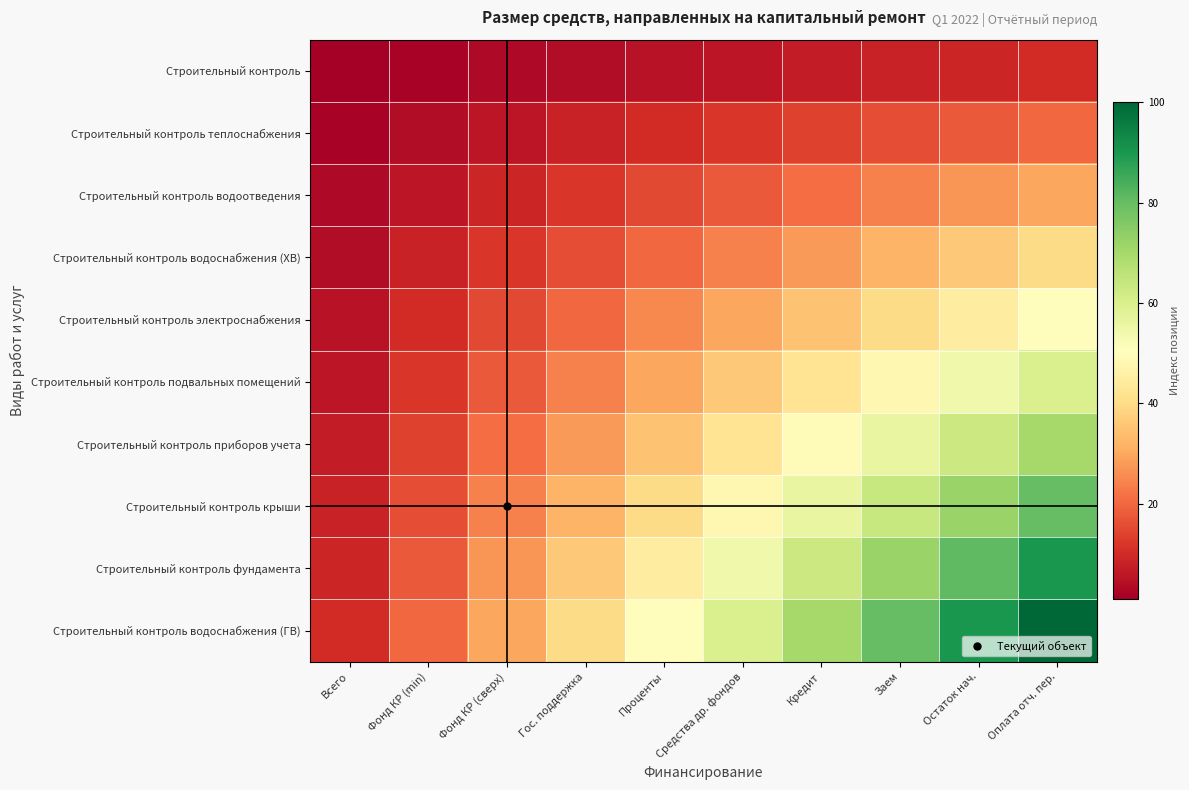

Reading left to right, extract all data points from this chart.

Строительный контроль: Всего=1	Фонд КР (min)=2	Фонд КР (сверх)=3	Гос. поддержка=4	Проценты=5	Средства др. фондов=6	Кредит=7	Заем=8	Остаток нач.=9	Оплата отч. пер.=10
Строительный контроль теплоснабжения: Всего=2	Фонд КР (min)=4	Фонд КР (сверх)=6	Гос. поддержка=8	Проценты=10	Средства др. фондов=12	Кредит=14	Заем=16	Остаток нач.=18	Оплата отч. пер.=20
Строительный контроль водоотведения: Всего=3	Фонд КР (min)=6	Фонд КР (сверх)=9	Гос. поддержка=12	Проценты=15	Средства др. фондов=18	Кредит=21	Заем=24	Остаток нач.=27	Оплата отч. пер.=30
Строительный контроль водоснабжения (ХВ): Всего=4	Фонд КР (min)=8	Фонд КР (сверх)=12	Гос. поддержка=16	Проценты=20	Средства др. фондов=24	Кредит=28	Заем=32	Остаток нач.=36	Оплата отч. пер.=40
Строительный контроль электроснабжения: Всего=5	Фонд КР (min)=10	Фонд КР (сверх)=15	Гос. поддержка=20	Проценты=25	Средства др. фондов=30	Кредит=35	Заем=40	Остаток нач.=45	Оплата отч. пер.=50
Строительный контроль подвальных помещений: Всего=6	Фонд КР (min)=12	Фонд КР (сверх)=18	Гос. поддержка=24	Проценты=30	Средства др. фондов=36	Кредит=42	Заем=48	Остаток нач.=54	Оплата отч. пер.=60
Строительный контроль приборов учета: Всего=7	Фонд КР (min)=14	Фонд КР (сверх)=21	Гос. поддержка=28	Проценты=35	Средства др. фондов=42	Кредит=49	Заем=56	Остаток нач.=63	Оплата отч. пер.=70
Строительный контроль крыши: Всего=8	Фонд КР (min)=16	Фонд КР (сверх)=24	Гос. поддержка=32	Проценты=40	Средства др. фондов=48	Кредит=56	Заем=64	Остаток нач.=72	Оплата отч. пер.=80
Строительный контроль фундамента: Всего=9	Фонд КР (min)=18	Фонд КР (сверх)=27	Гос. поддержка=36	Проценты=45	Средства др. фондов=54	Кредит=63	Заем=72	Остаток нач.=81	Оплата отч. пер.=90
Строительный контроль водоснабжения (ГВ): Всего=10	Фонд КР (min)=20	Фонд КР (сверх)=30	Гос. поддержка=40	Проценты=50	Средства др. фондов=60	Кредит=70	Заем=80	Остаток нач.=90	Оплата отч. пер.=100